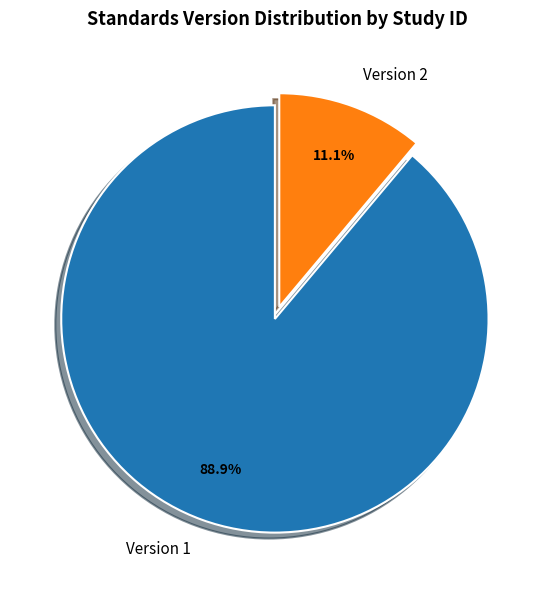

Combined, what portion of the pie is Version 2 and Version 1?

100.0%